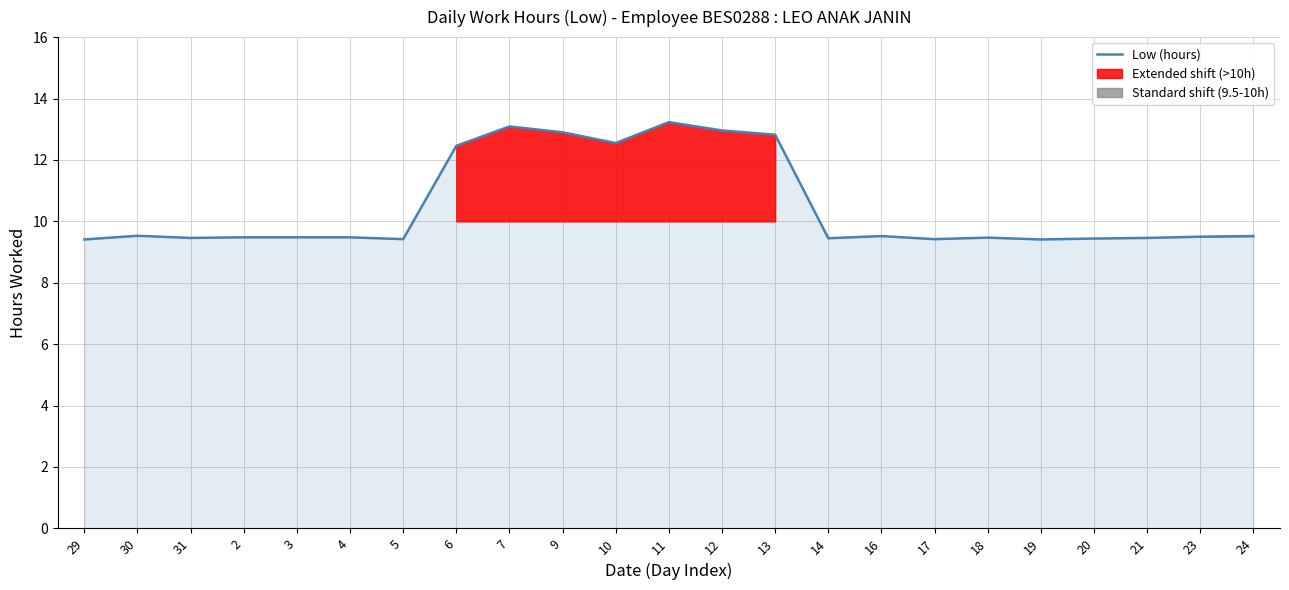

Does the chart have visible grid lines?

Yes